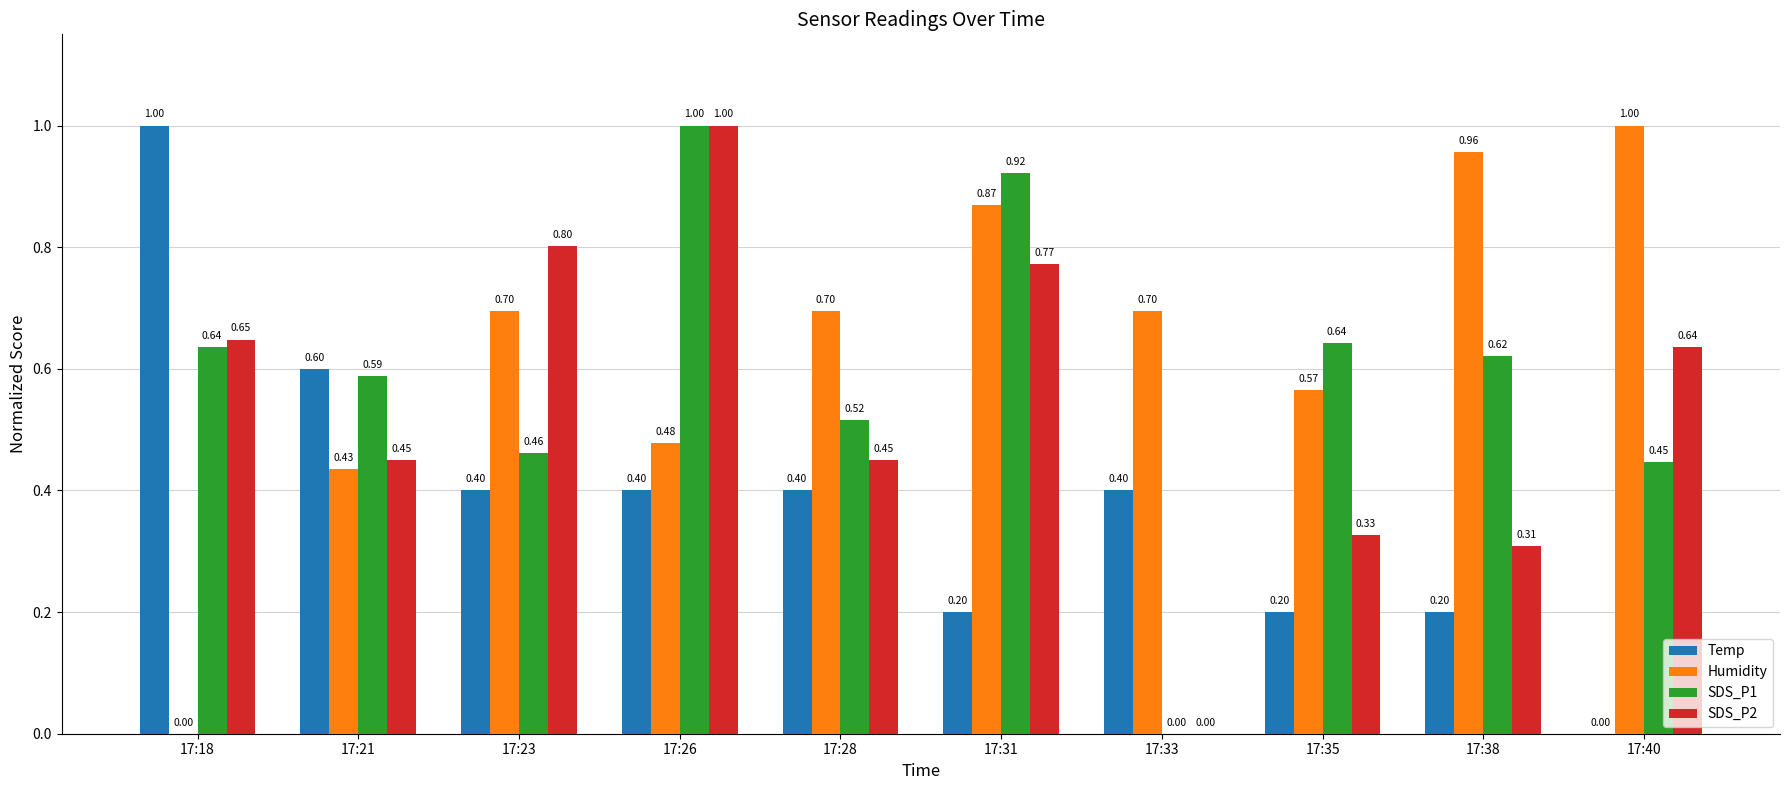

What is the sum of all Temp values?

3.8